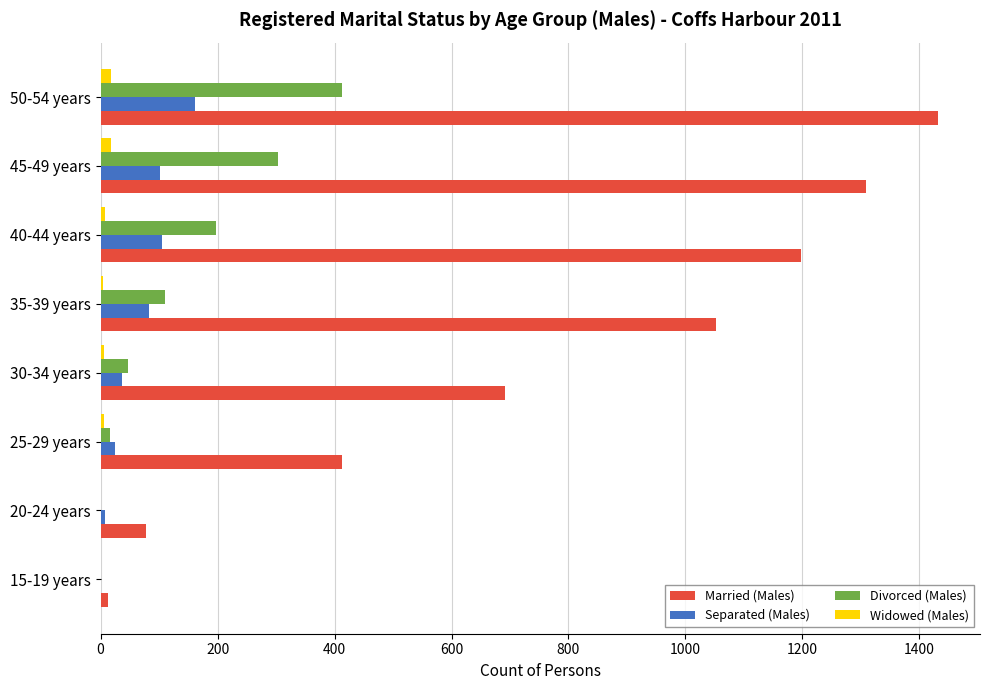

Between 25-29 years and 35-39 years, which series saw the biggest shift?

Married (Males)